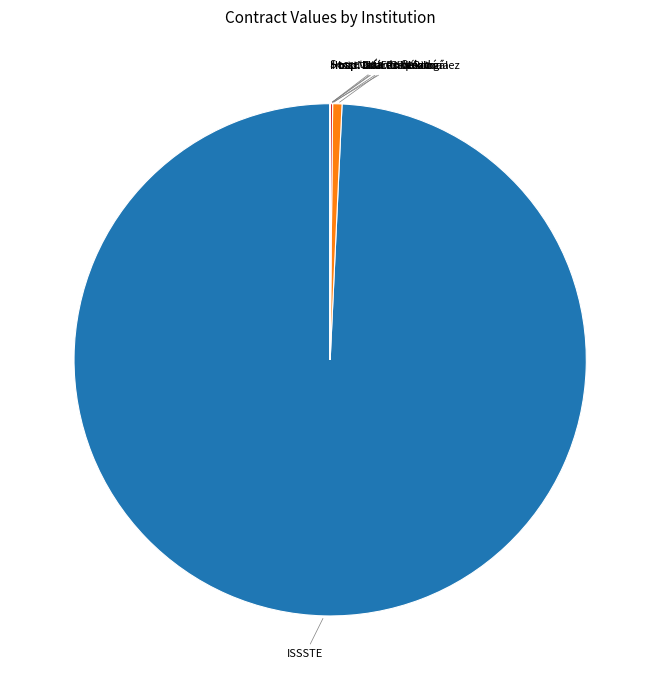

What is the largest slice in the pie chart?

ISSSTE